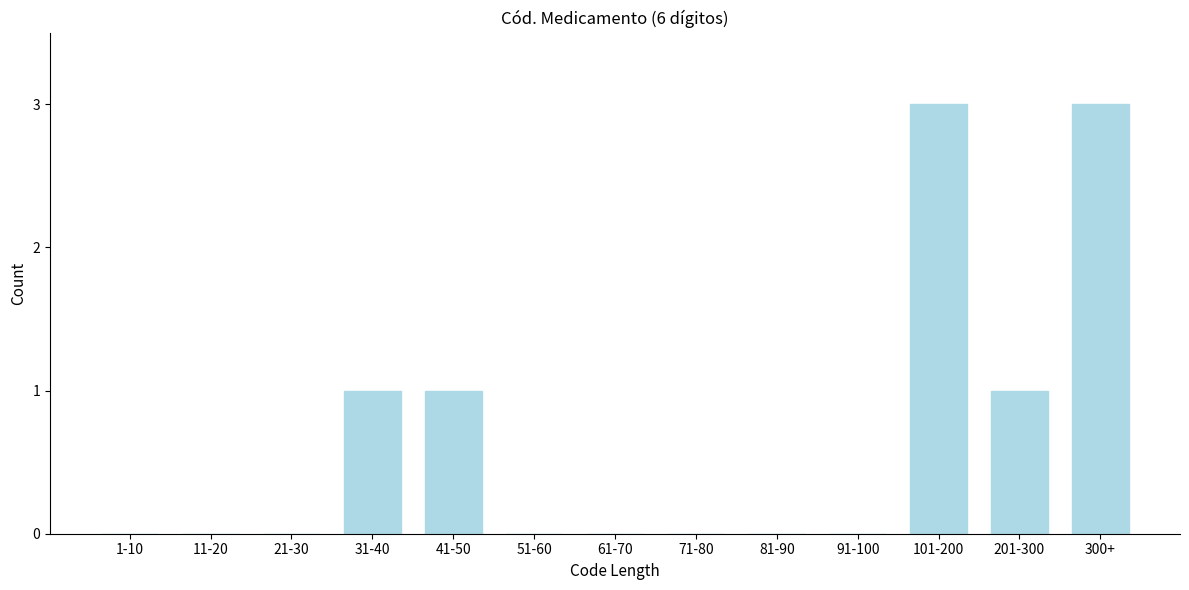

Reading left to right, extract all data points from this chart.

1-10=0	11-20=0	21-30=0	31-40=1	41-50=1	51-60=0	61-70=0	71-80=0	81-90=0	91-100=0	101-200=3	201-300=1	300+=3